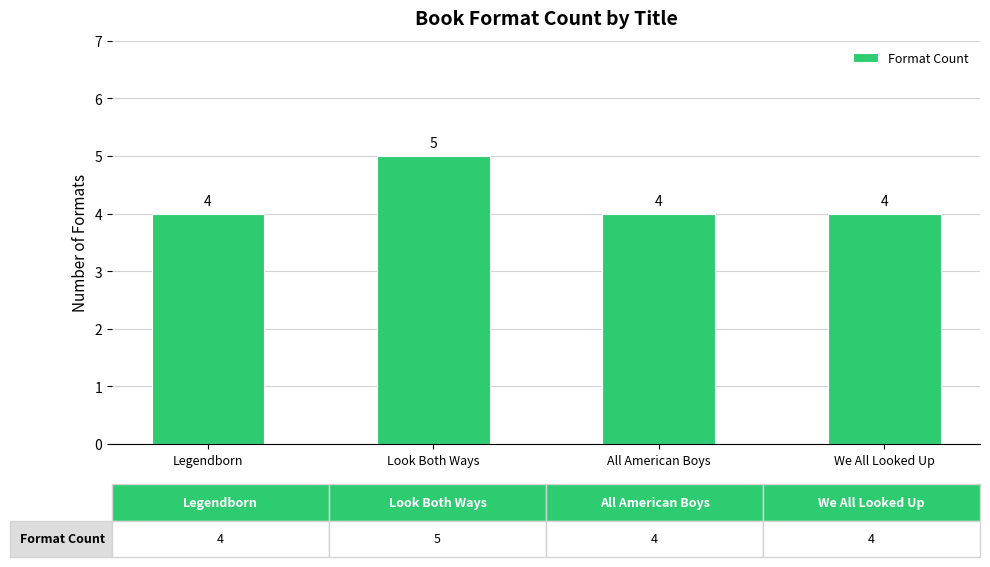

What is the ratio of the value at Legendborn to the value at We All Looked Up?

1.0